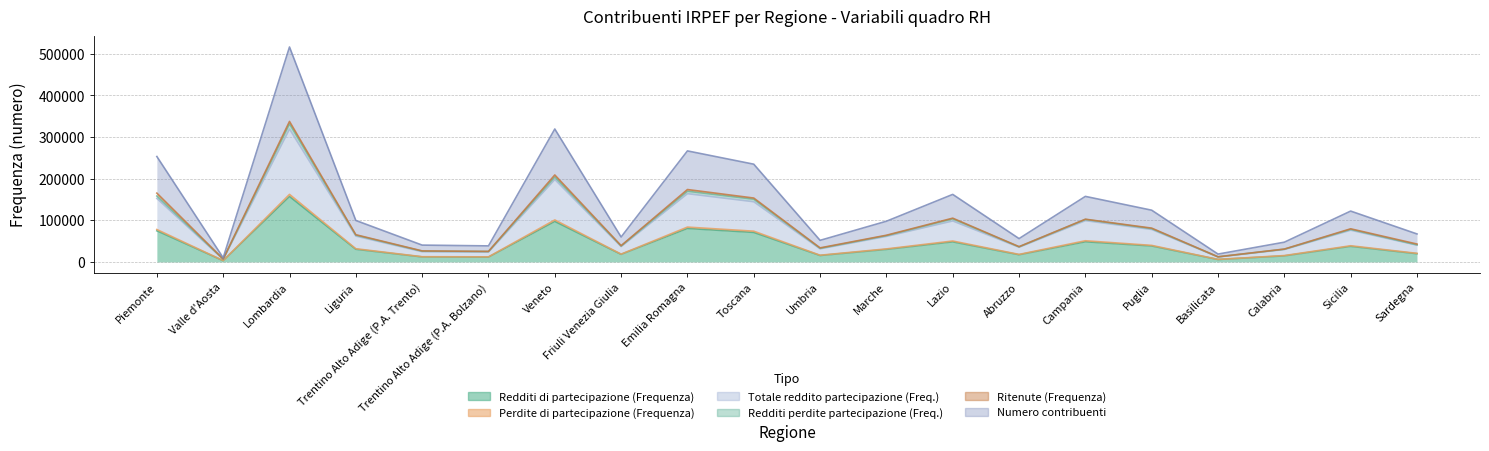

How many data points in Numero contribuenti are less than 99550?

10